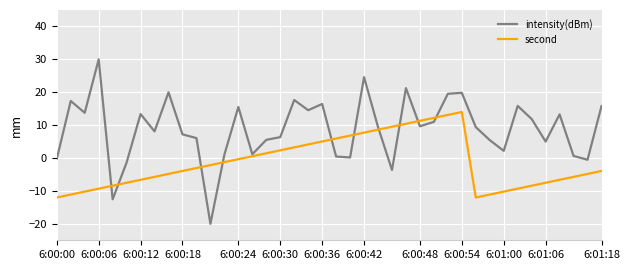

Which series has the largest range (max minus min)?

intensity(dBm)